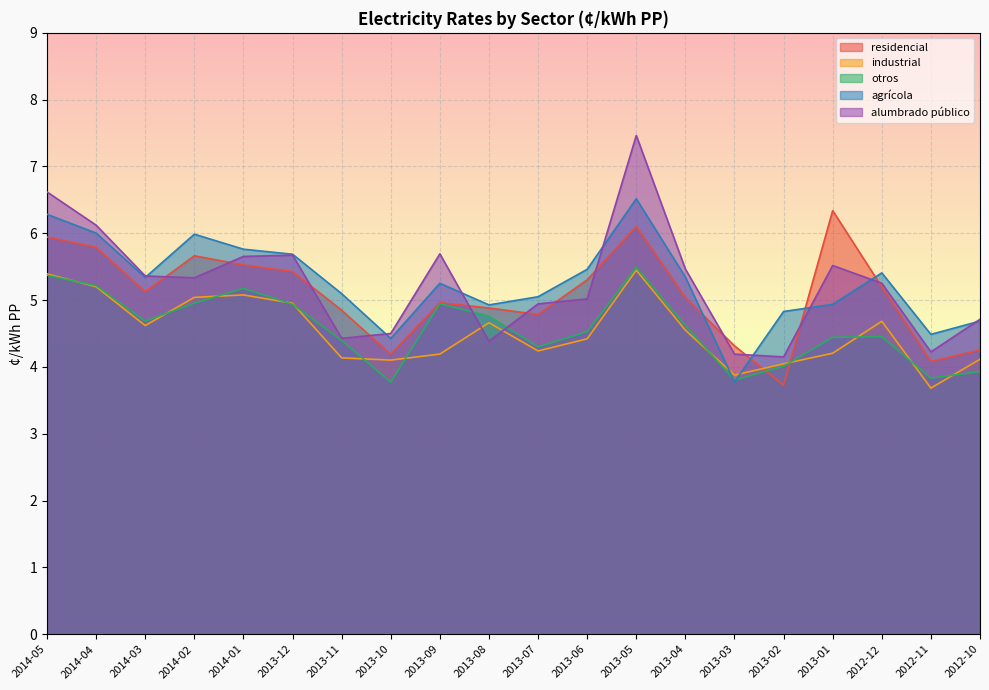

At which category is the sum across all series the highest?

2013-05